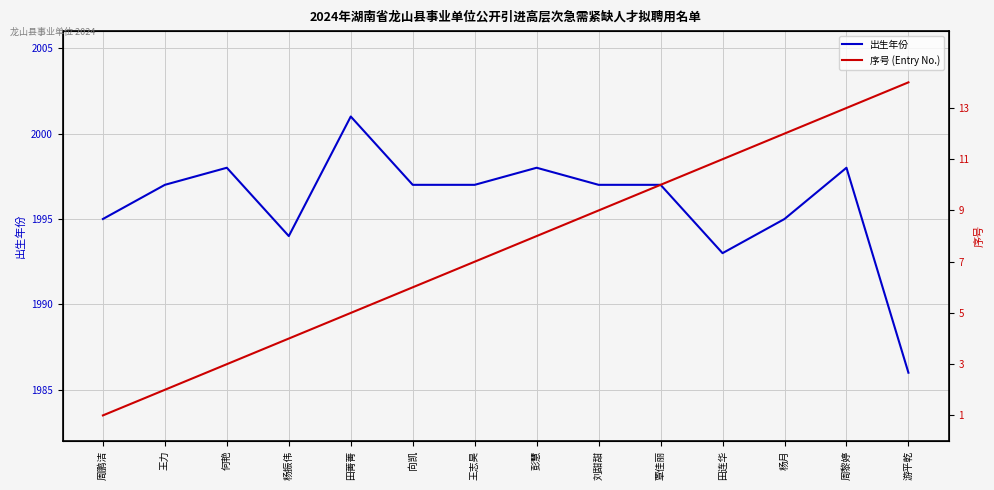

True or false: 序号 (Entry No.) and 出生年份 intersect in this chart.

False